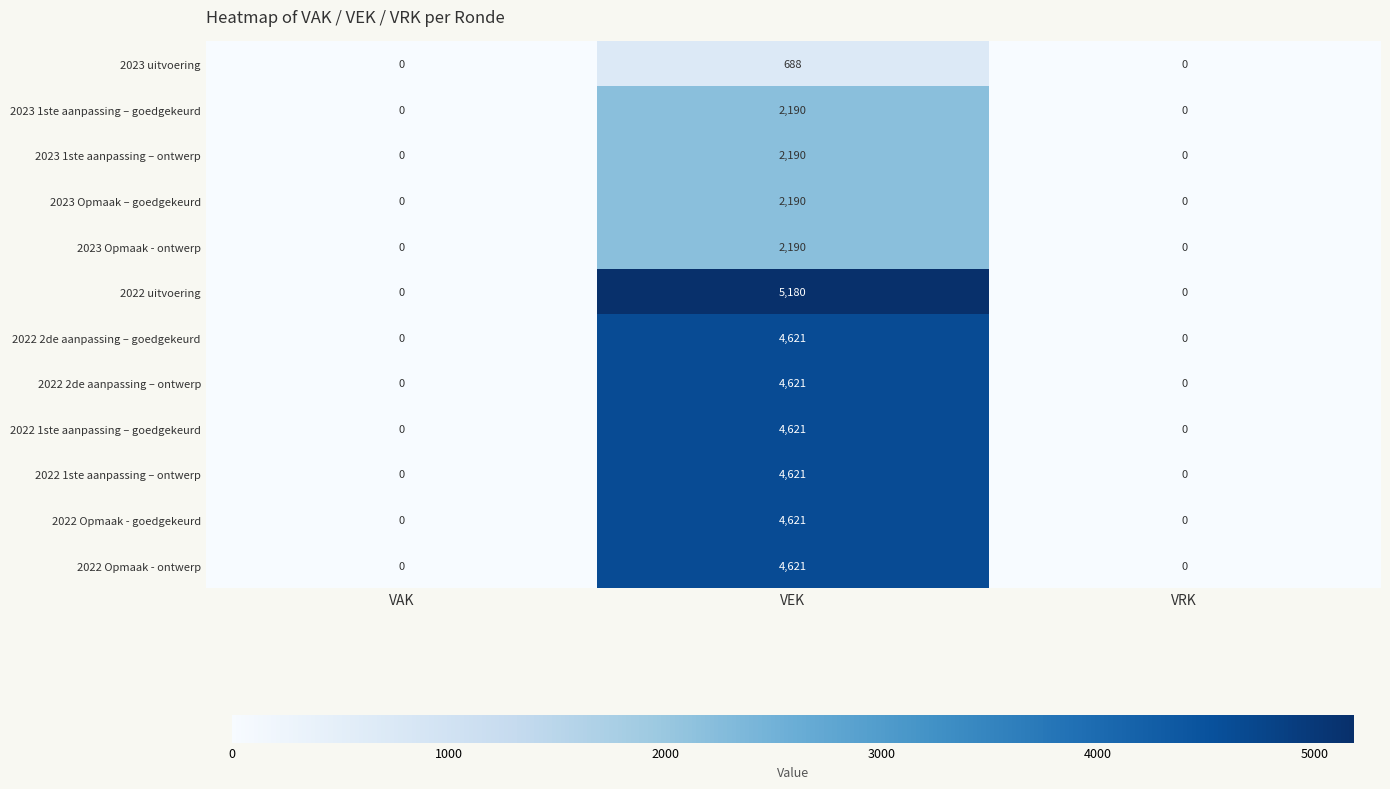

What is the average value of the 2022 2de aanpassing – goedgekeurd series?

1540